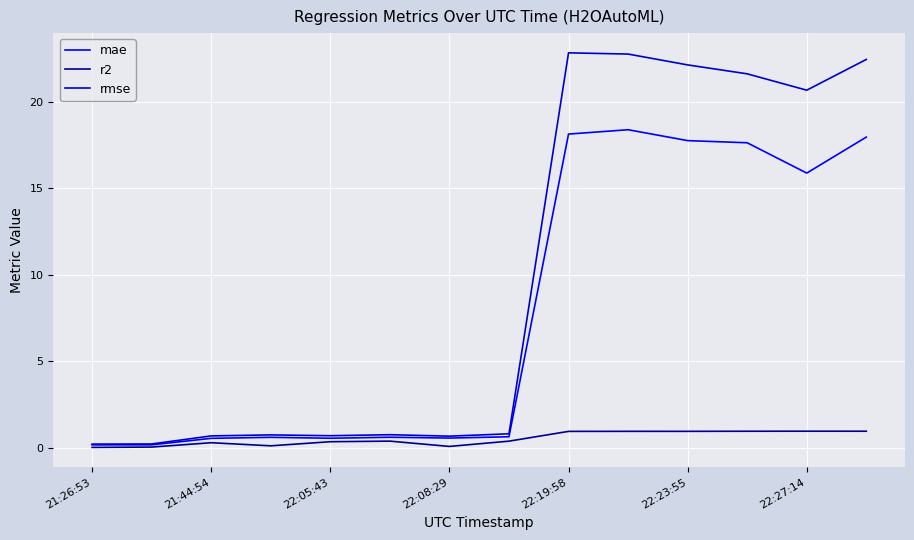

Which series has the largest total across all categories?

rmse